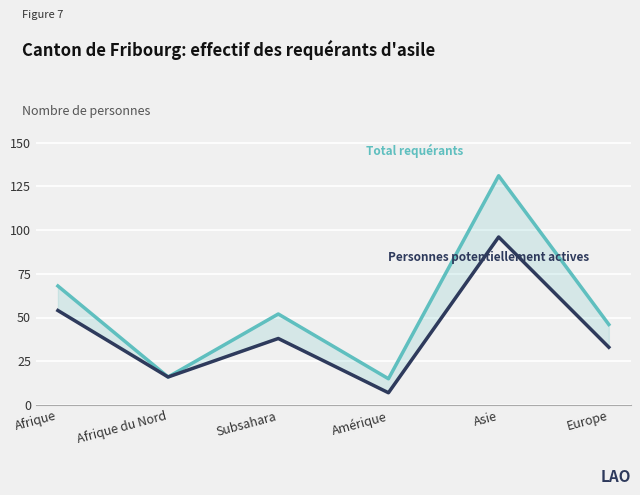

At which label does Total requérants reach its peak?

Asie